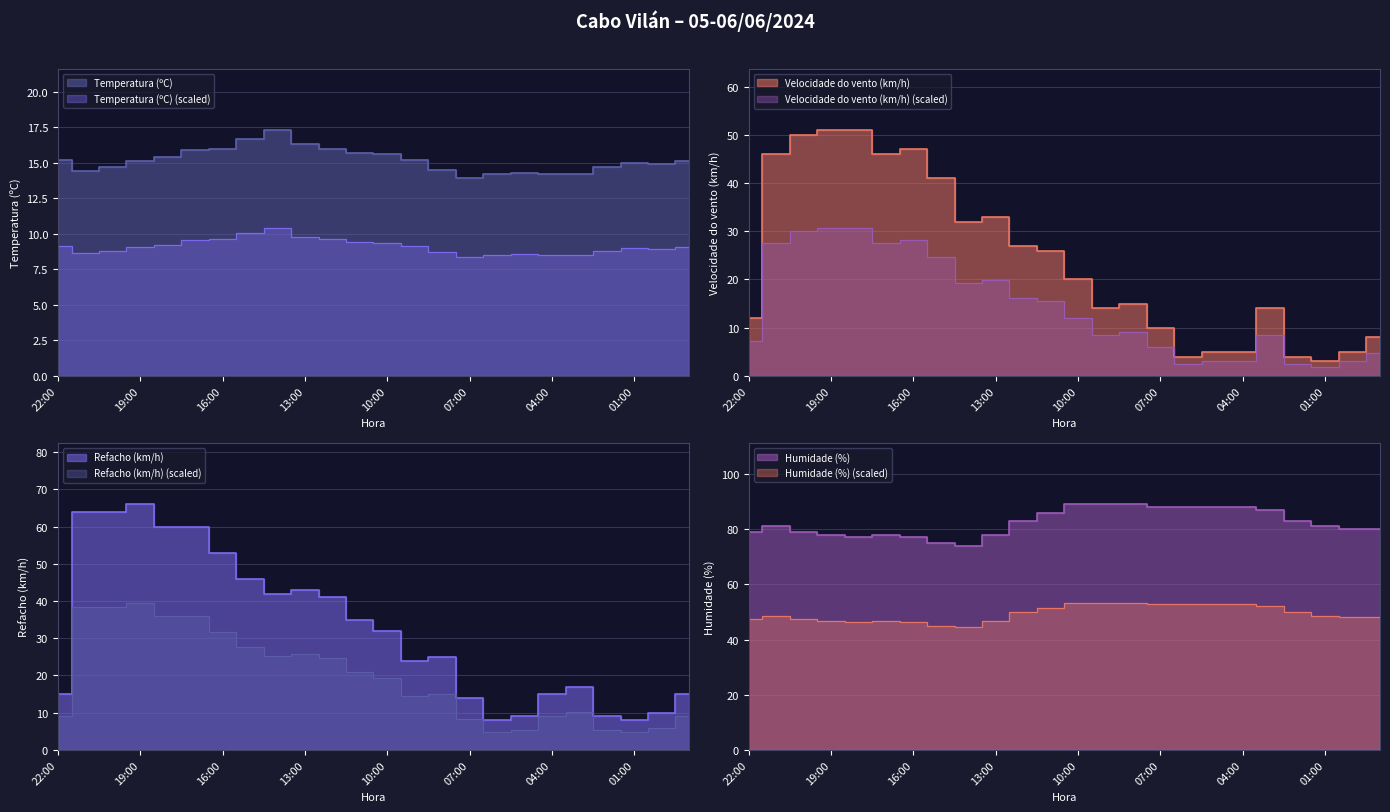

What position from the right is 11:00?

13